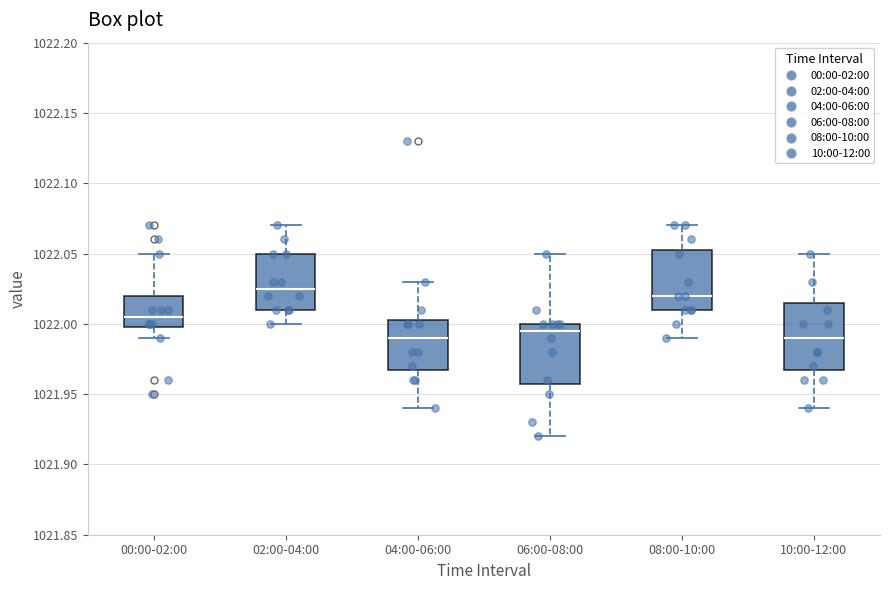

Where does the lower whisker of the box for 10:00-12:00 end on the y-axis? The values are not printed on the chart, so give them approximately, as read against the axis.

1021.940